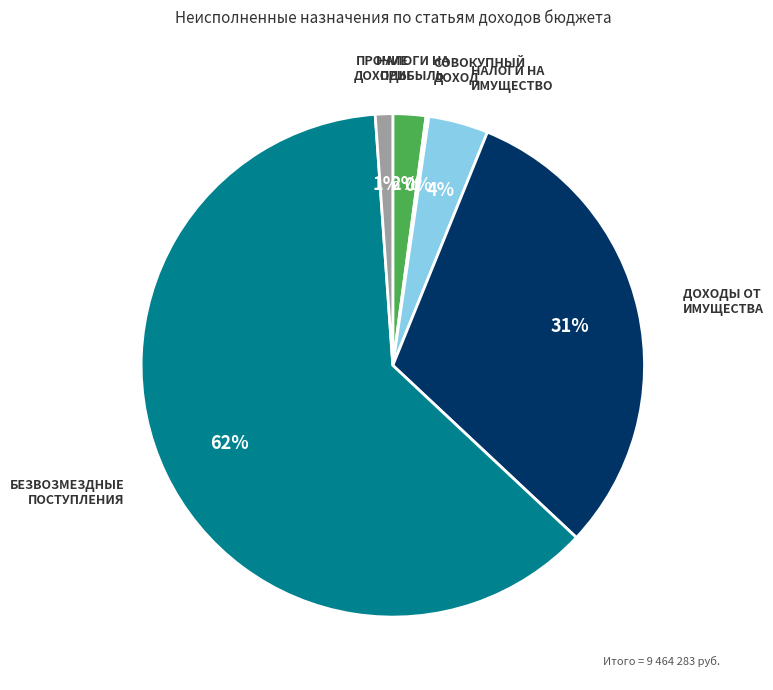

Combined, do ДОХОДЫ ОТ ИМУЩЕСТВА and ПРОЧИЕ ДОХОДЫ account for over 50%?

No